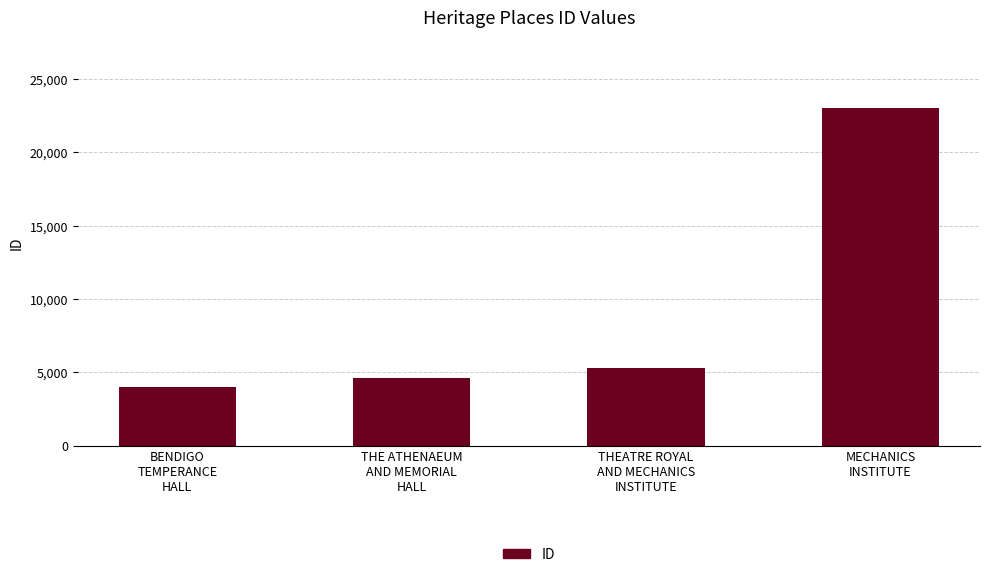

Rank the categories by value from lowest to highest.

BENDIGO
TEMPERANCE
HALL, THE ATHENAEUM
AND MEMORIAL
HALL, THEATRE ROYAL
AND MECHANICS
INSTITUTE, MECHANICS
INSTITUTE